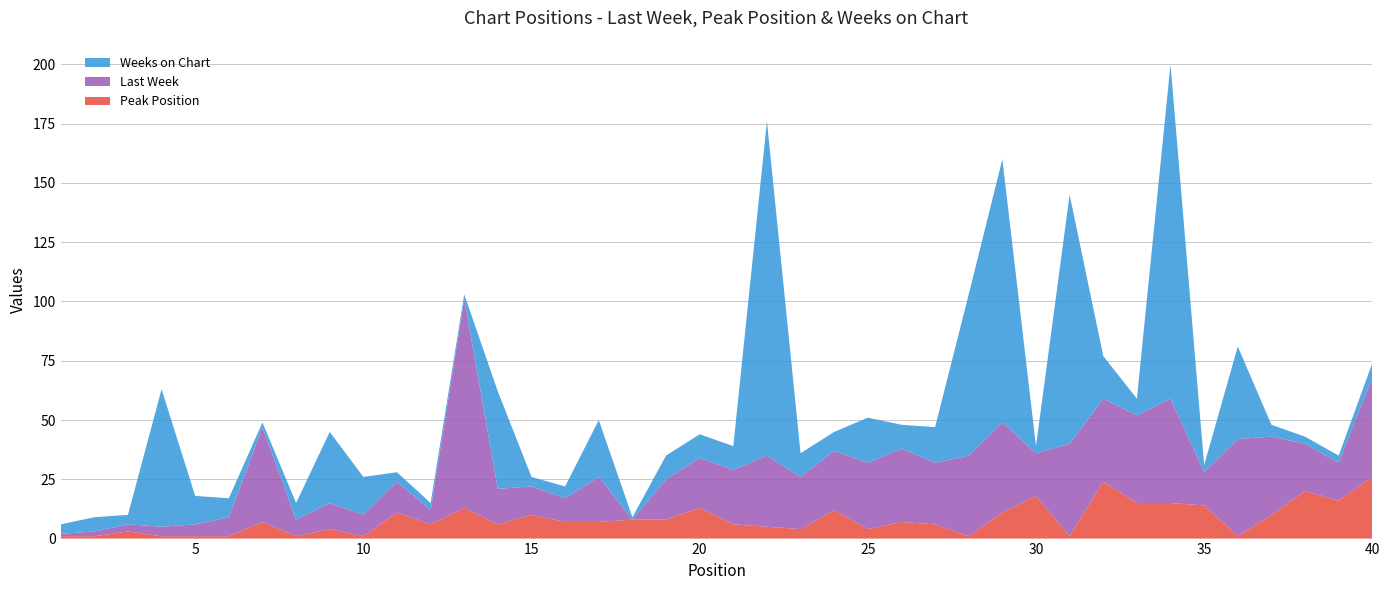

Reading right to left, extract all data points from this chart.

Last Week: 42	16	20	33	41	14	44	37	35	39	18	38	34	26	31	28	25	22	30	23	21	17	0	19	10	12	15	88	6	13	9	11	7	40	8	5	4	3	2	1
Peak Position: 26	16	20	10	1	14	15	15	24	1	18	11	1	6	7	4	12	4	5	6	13	8	8	7	7	10	6	13	6	11	1	4	1	7	1	1	1	3	1	1
Weeks on Chart: 6	3	3	5	39	3	141	7	18	105	3	111	68	15	10	19	8	10	141	10	10	10	1	24	5	4	41	2	3	4	16	30	7	2	8	12	58	4	6	4